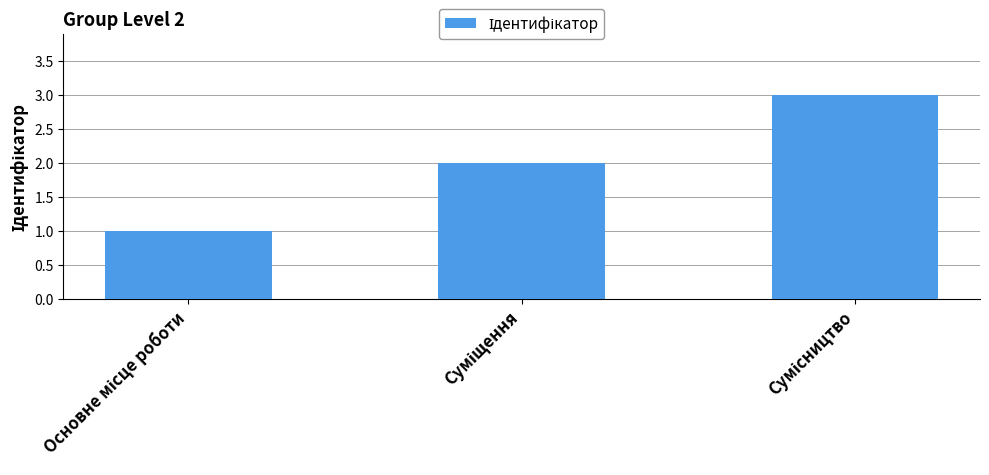

What is the sum of all values?

6